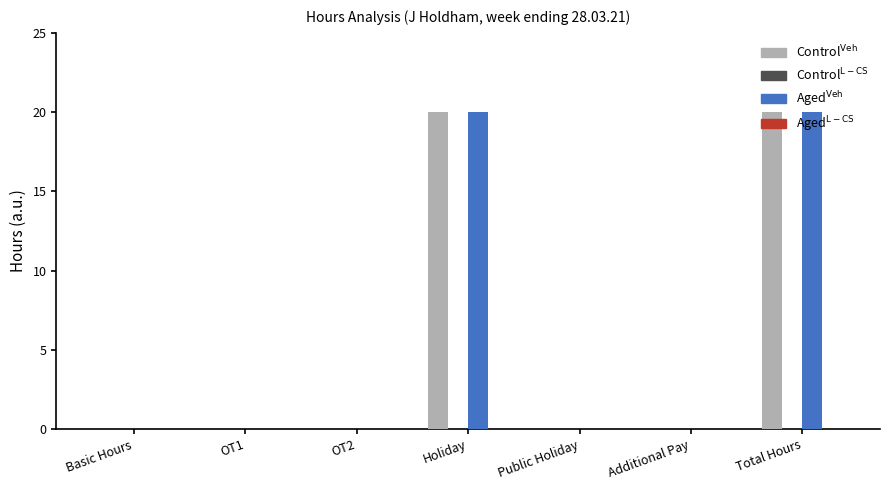

What is the spread (max minus min) of values at Holiday?

0